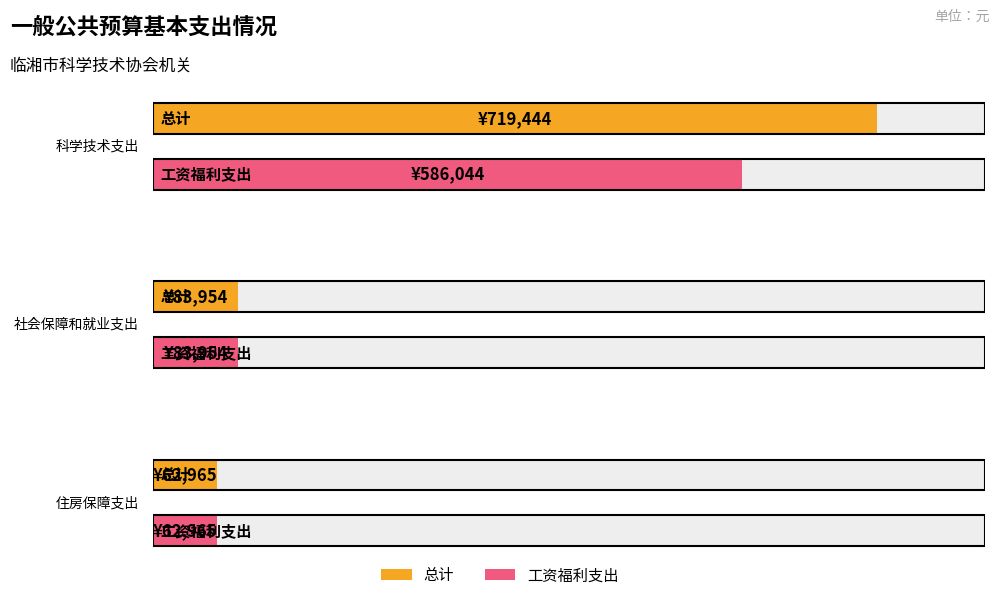

What is the label of the 1st bar from the left?

科学技术支出